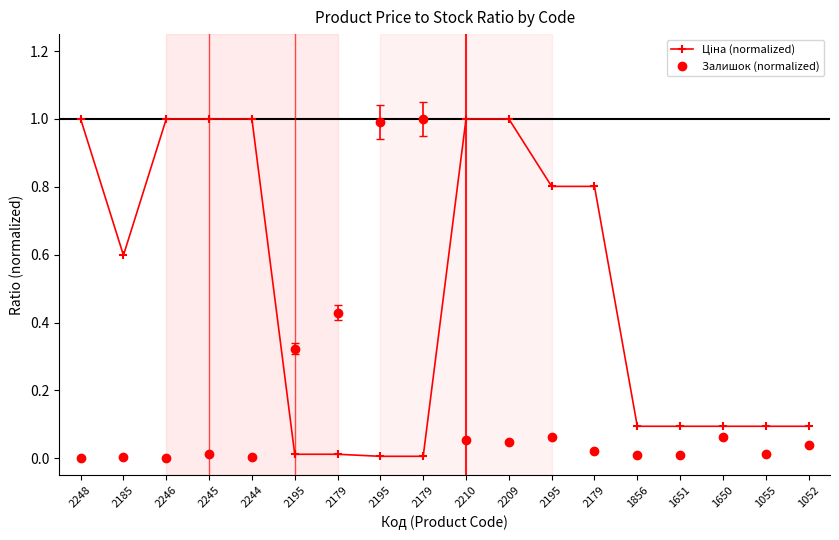

True or false: Ціна (normalized) and Залишок (normalized) intersect in this chart.

True